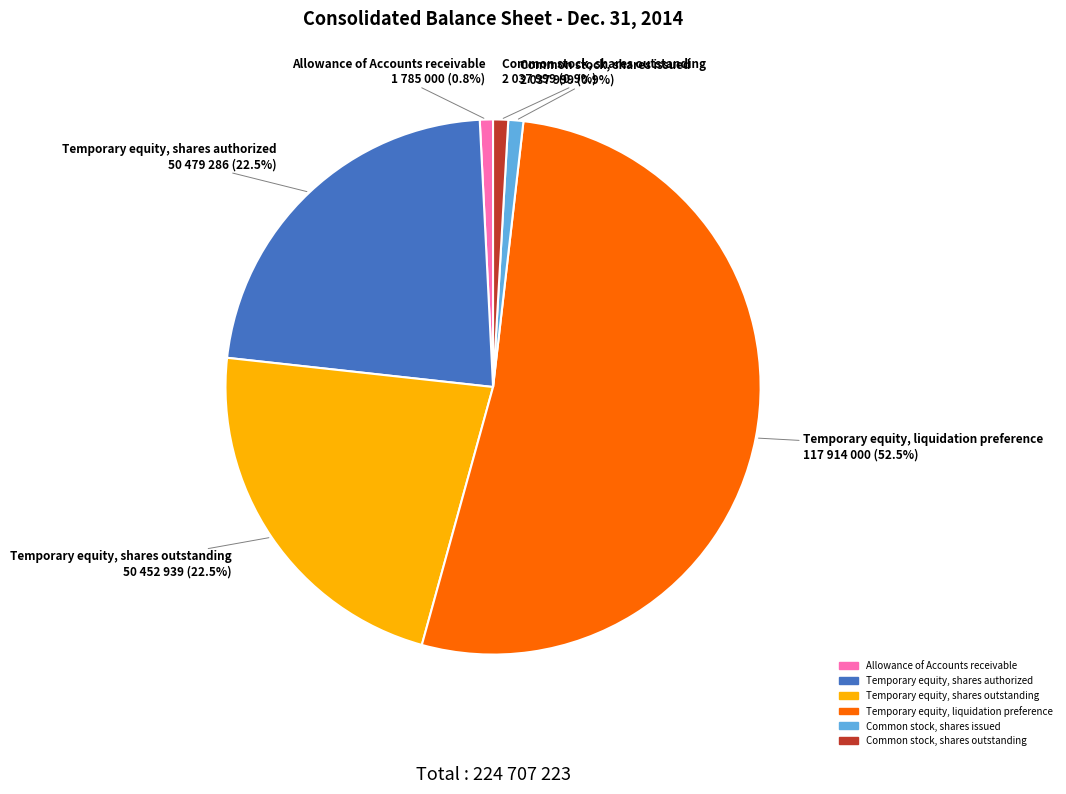

Is Temporary equity, liquidation preference the majority of the pie?

Yes